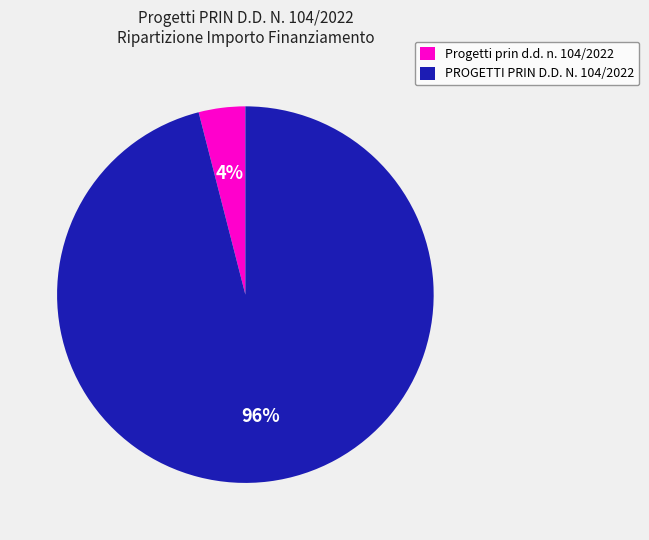

True or false: PROGETTI PRIN D.D. N. 104/2022 accounts for 96% of the total.

True